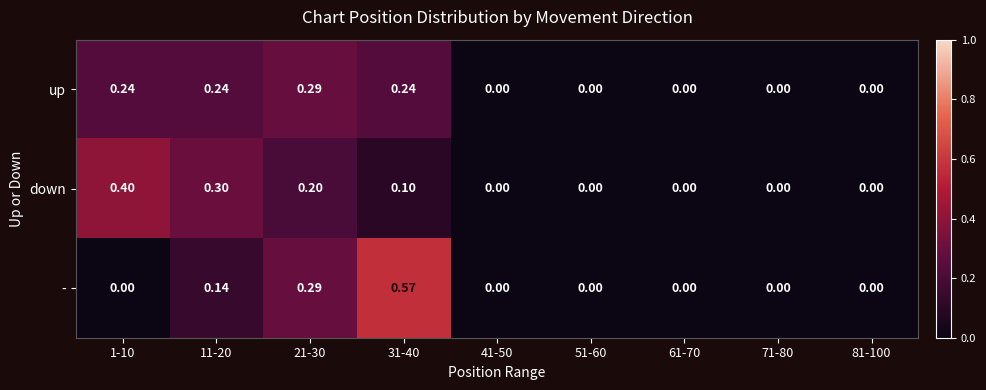

Rank the series by their maximum value, from highest to lowest.

-, down, up